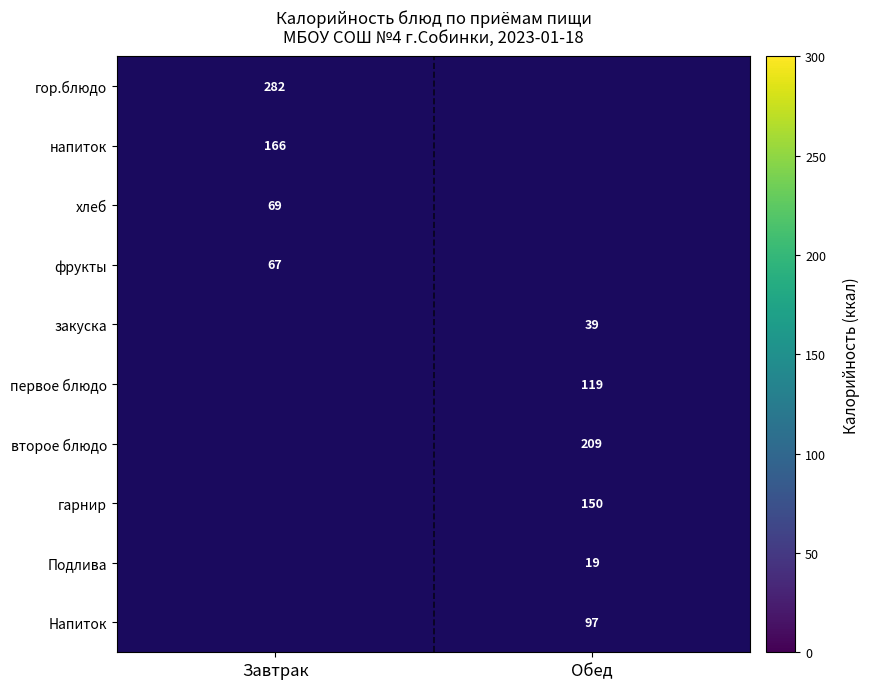

At how many categories does at least one series exceed 218?

1